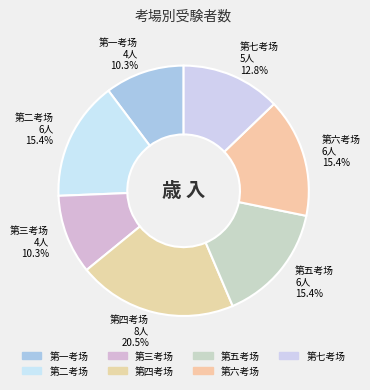

Which category has the biggest portion of the pie?

第四考场